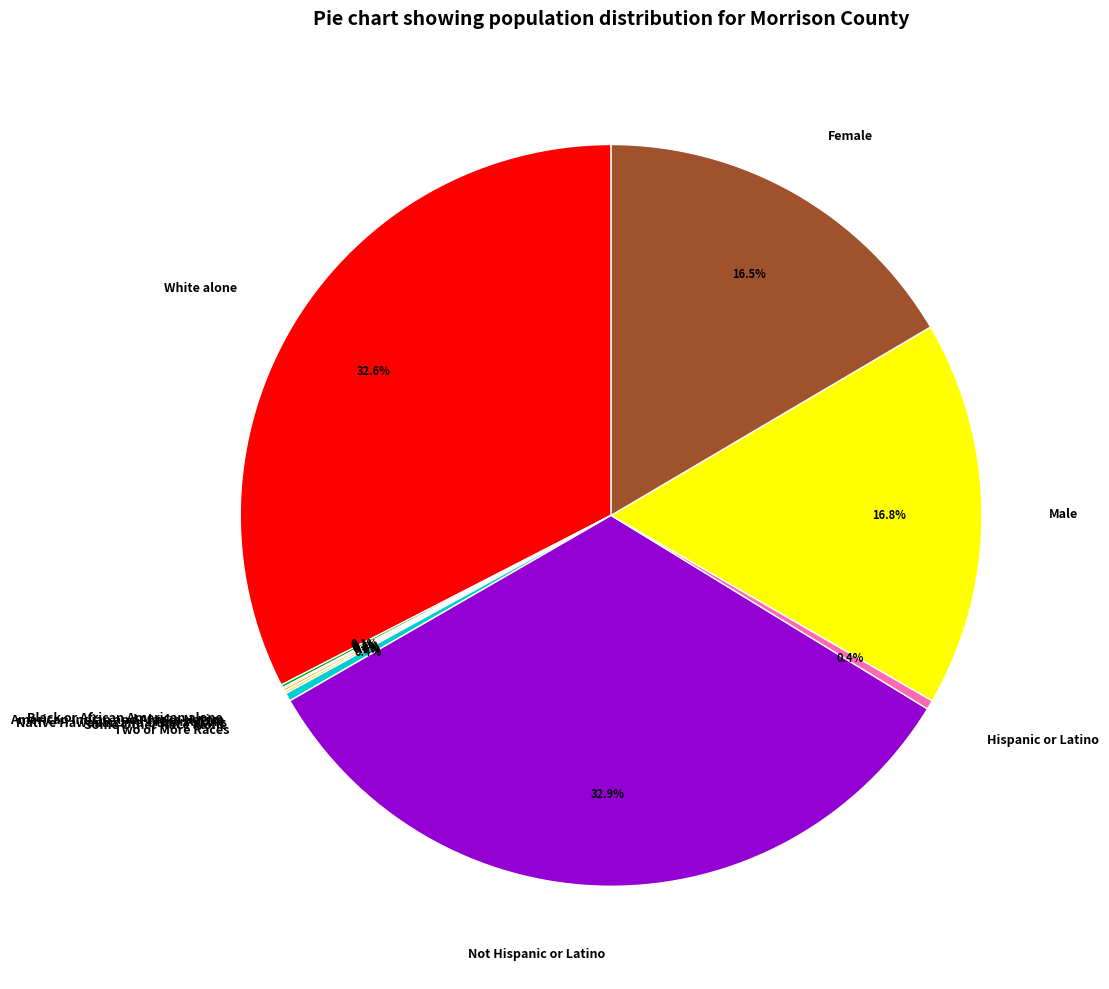

Does any single category account for the majority?

No